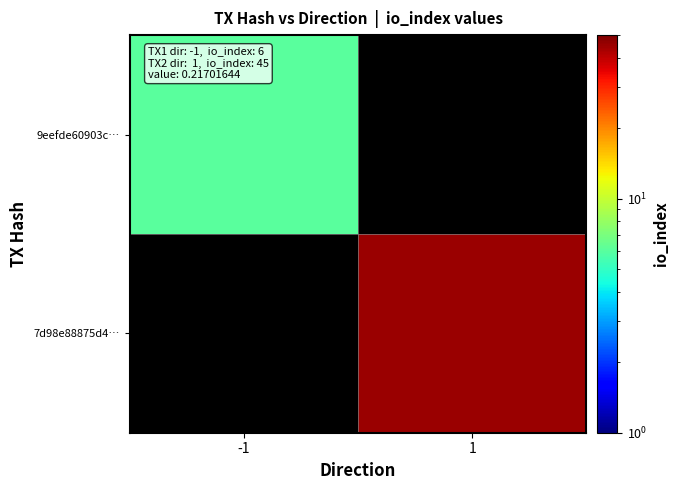

Is the value of 7d98e88875d4… at -1 greater than the value of 9eefde60903c… at 1?

No